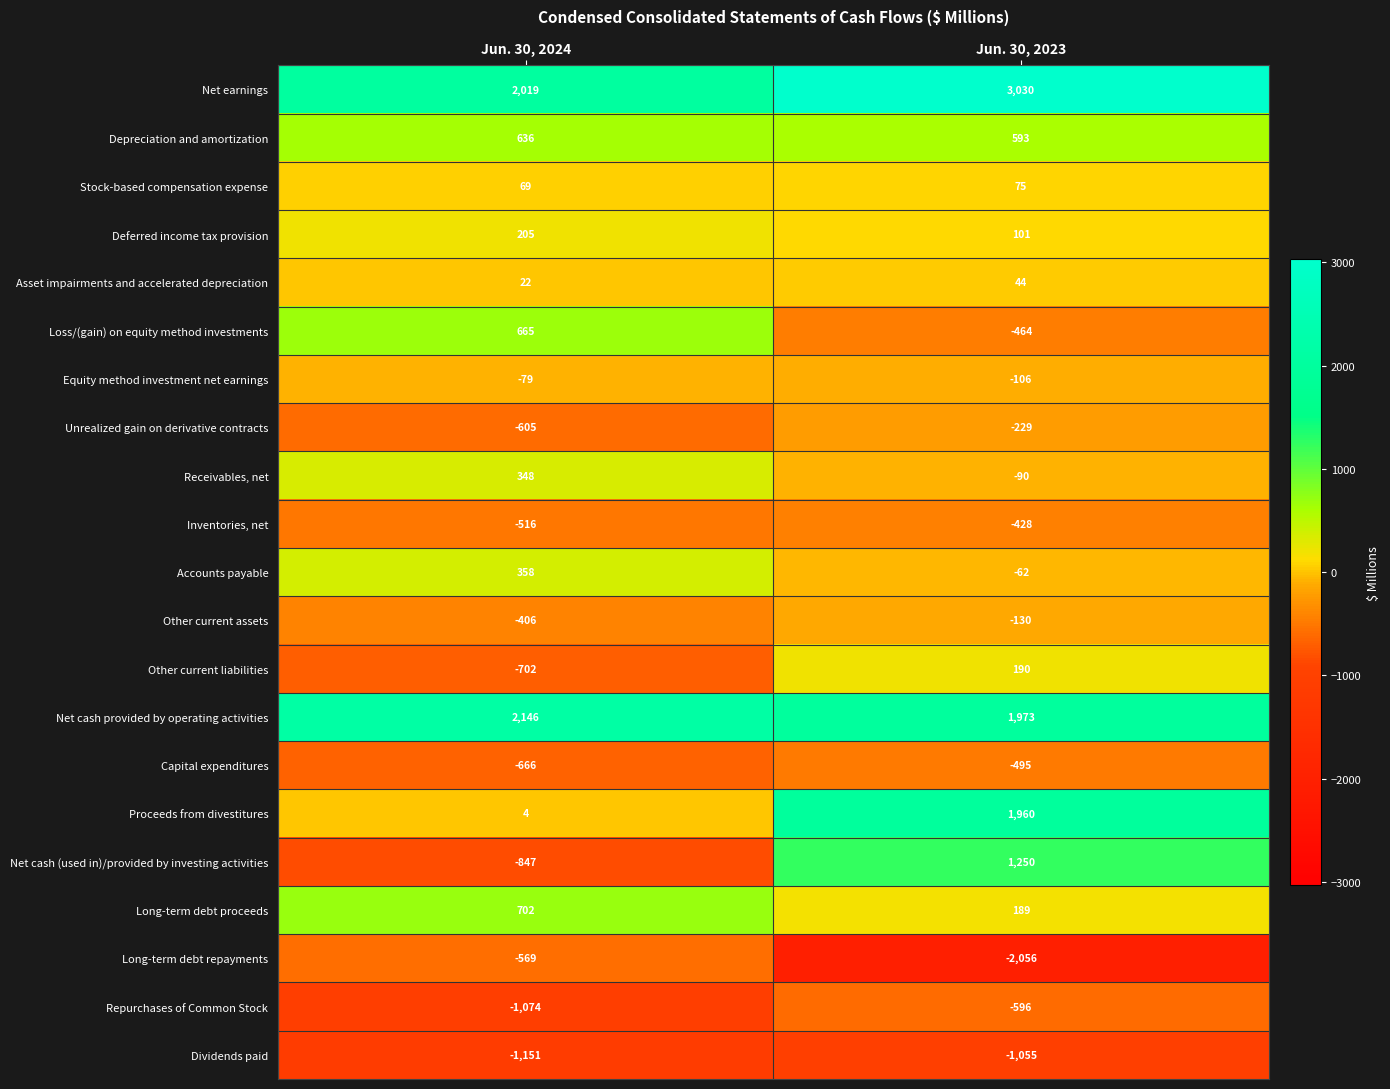

How many data points does each series have?

2